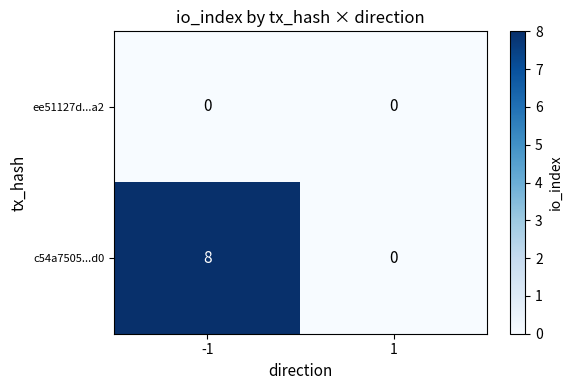

The c54a7505...d0 series shows 2 at -1. True or false?

False